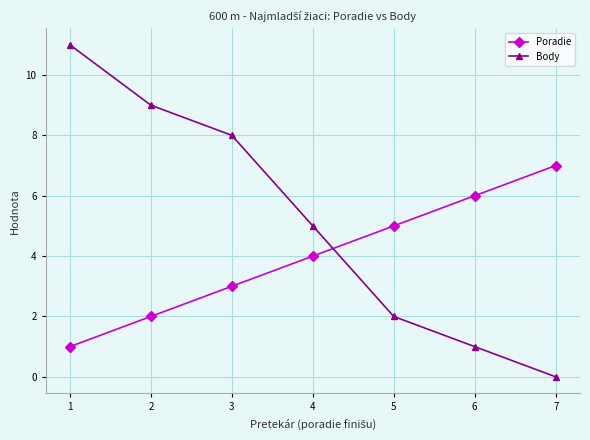

Which series has the largest range (max minus min)?

Body